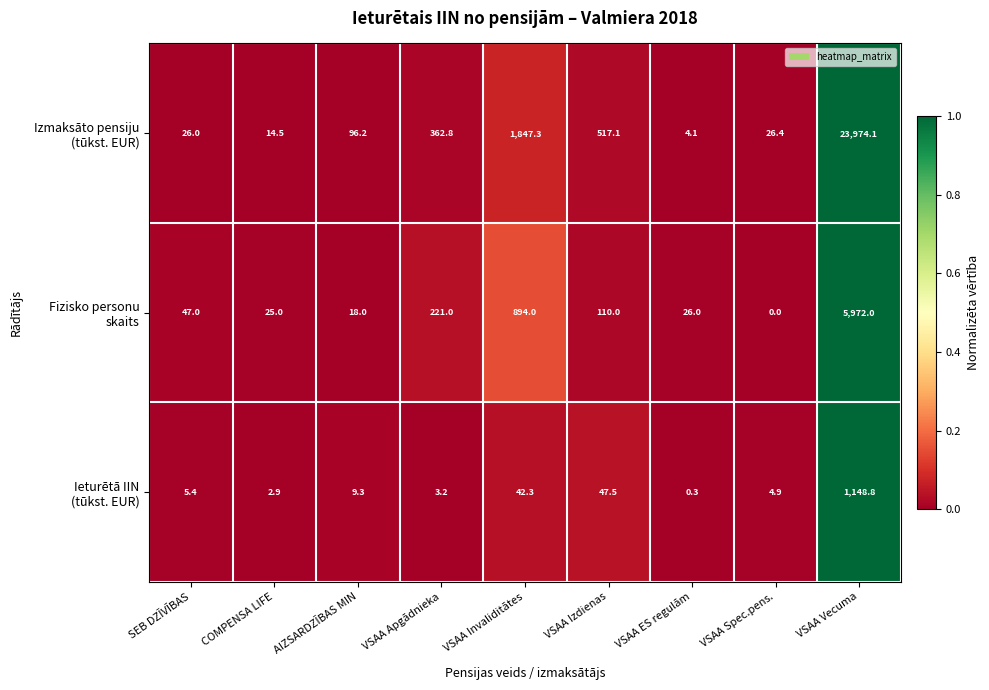

What is the total value across all series at AIZSARDZĪBAS MIN?

123.5